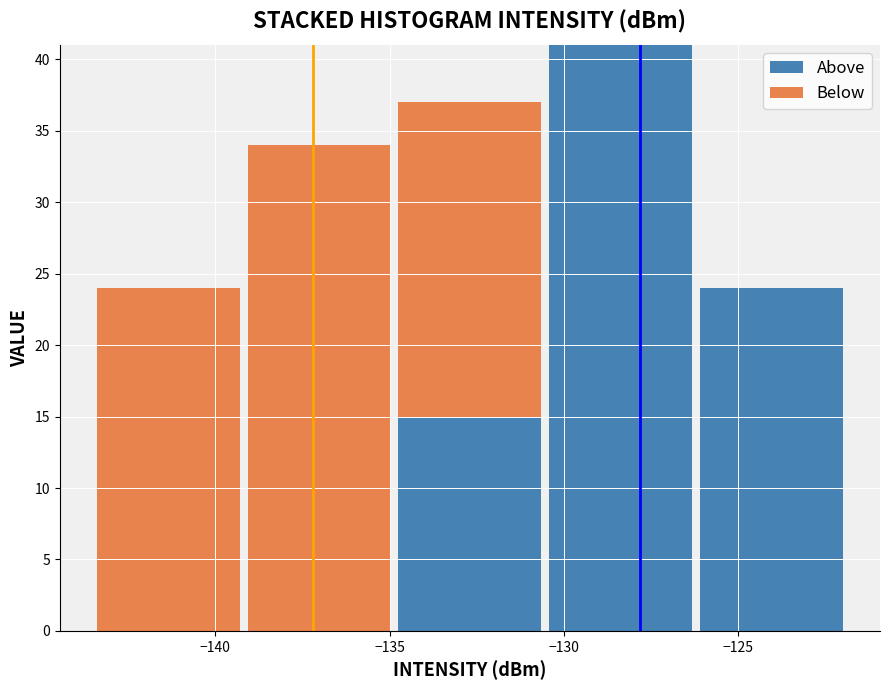

Reading left to right, list every stacked bar in this chart as the range it spans on the x-axis followed by its total height. Neither the bar edges nor the heights are printed on the chart, so give them approximately, as read against the axes.

-143.5 to -139.0: 24
-139.0 to -135.0: 34
-135.0 to -130.5: 37
-130.5 to -126.0: 41
-126.0 to -122.0: 24